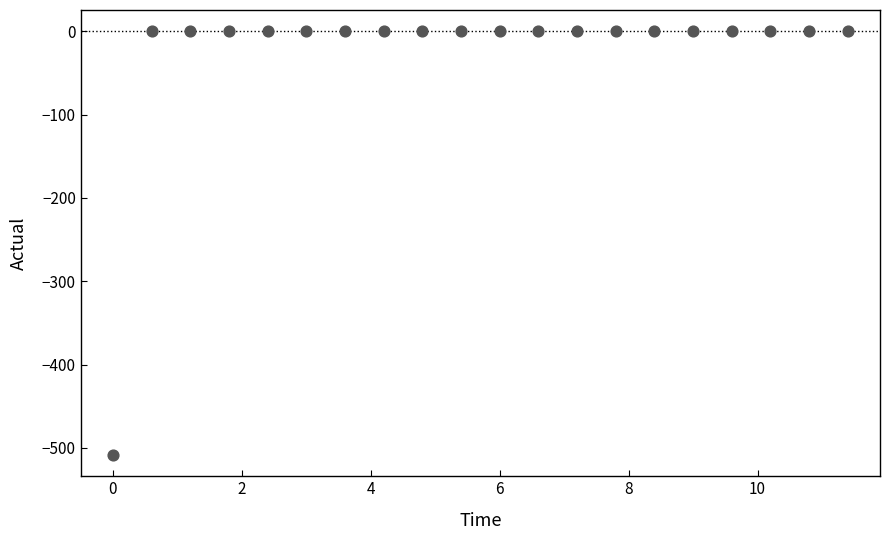

What is the range of X values (max minus min)?

11.4